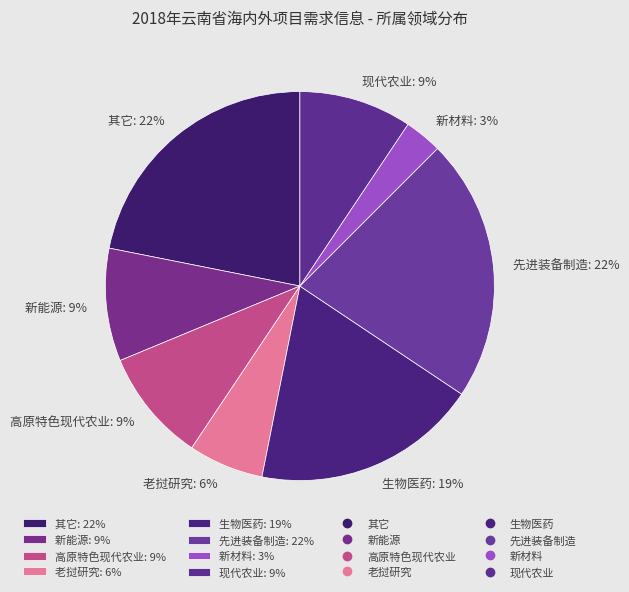

To the nearest percent, what is the difference between the largest and smallest slice percentages?

19%